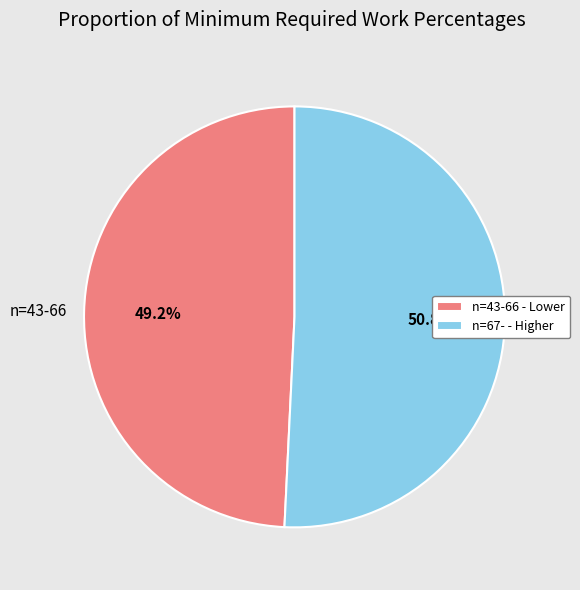

Approximately how many times larger is the value at n=67- compared to n=43-66?

1.0